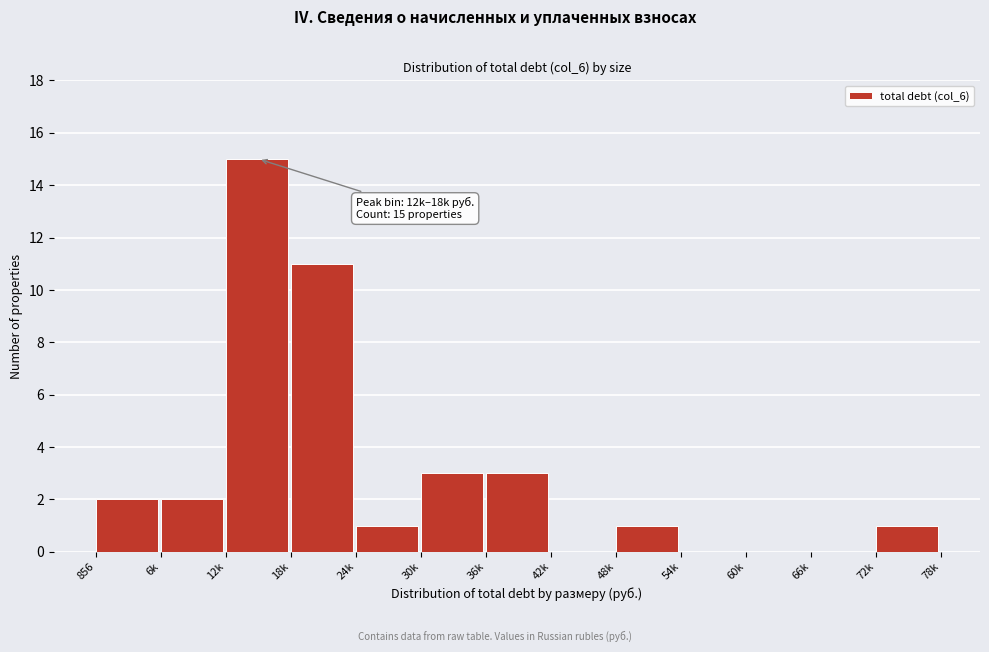

Reading right to left, list all the values displayed in this chart.

72k=1	66k=0	60k=0	54k=0	48k=1	42k=0	36k=3	30k=3	24k=1	18k=11	12k=15	6k=2	856=2